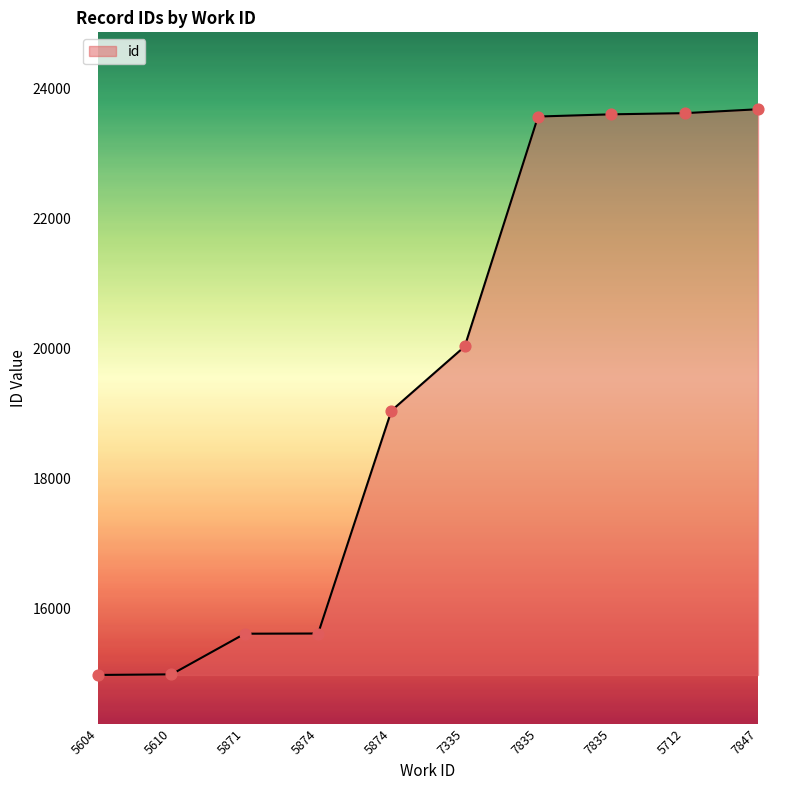

Which has a higher value, 5712 or 5610?

5712